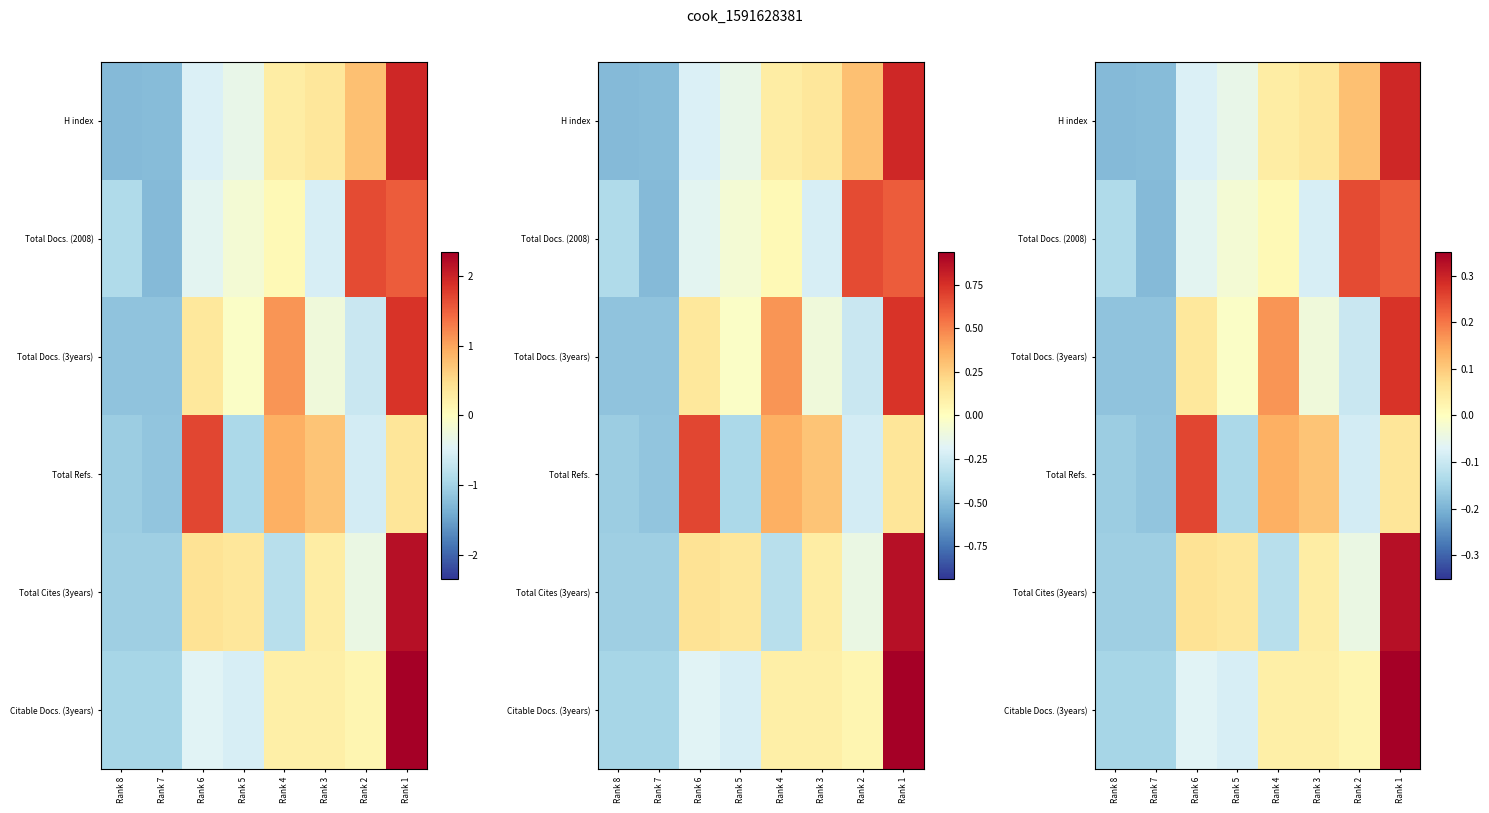

What is the difference between the highest and lowest values at Rank 8?

0.1